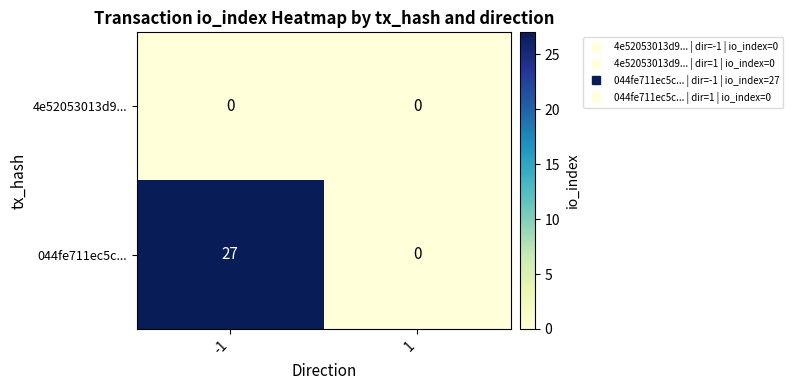

At how many categories does at least one series exceed 8?

1